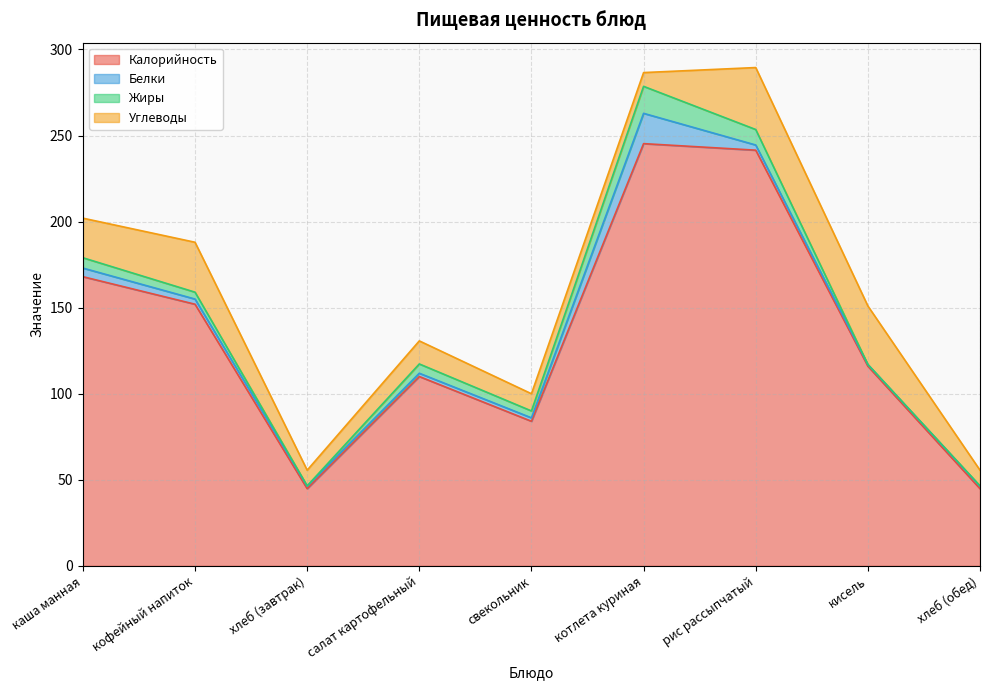

How many lines are shown in the chart?

4